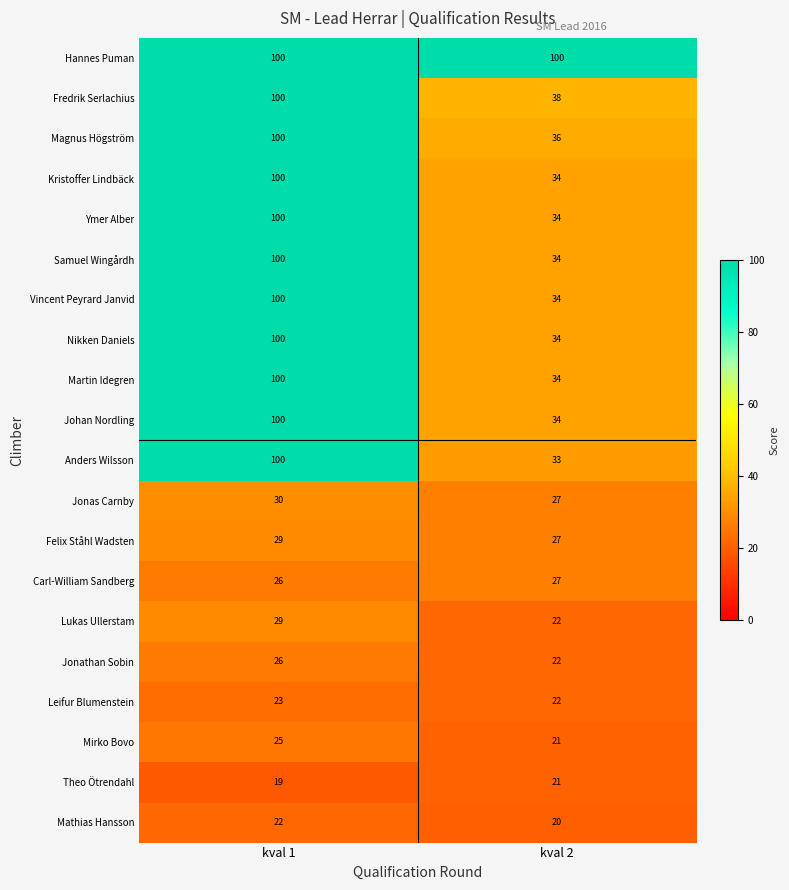

At which category does the chart reach its minimum across all series?

kval 1